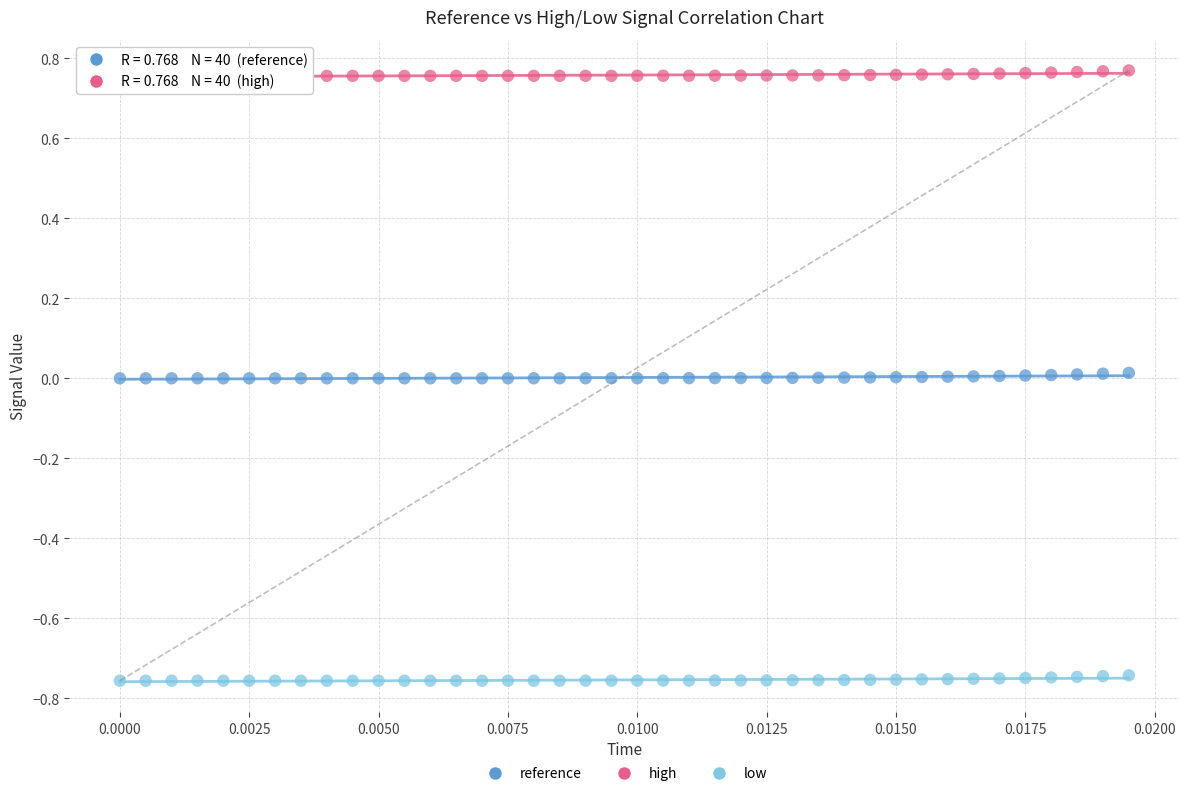

Which series contains the highest Y value?

high